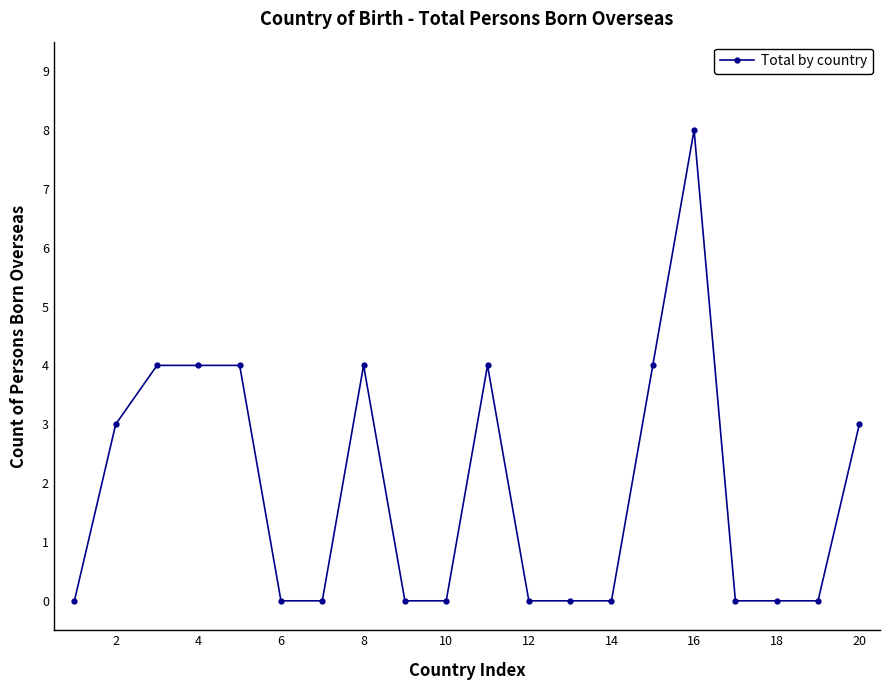

True or false: there are more than 0 points higher than both neighbors.

True